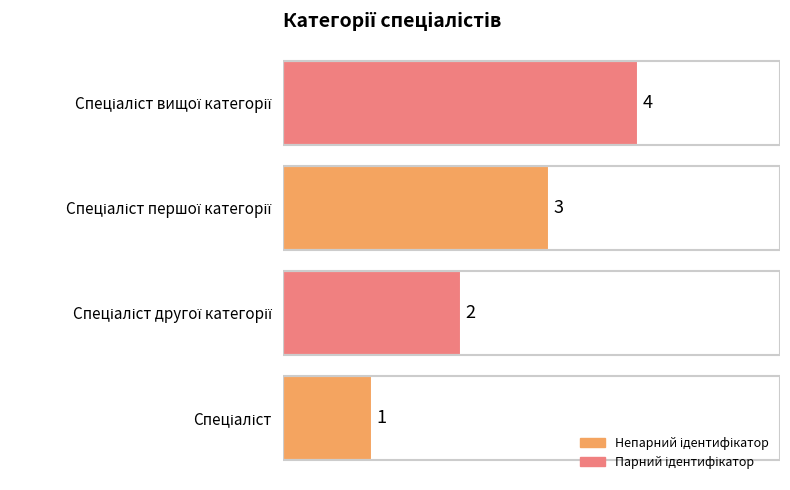

Does the chart contain stacked bars?

No